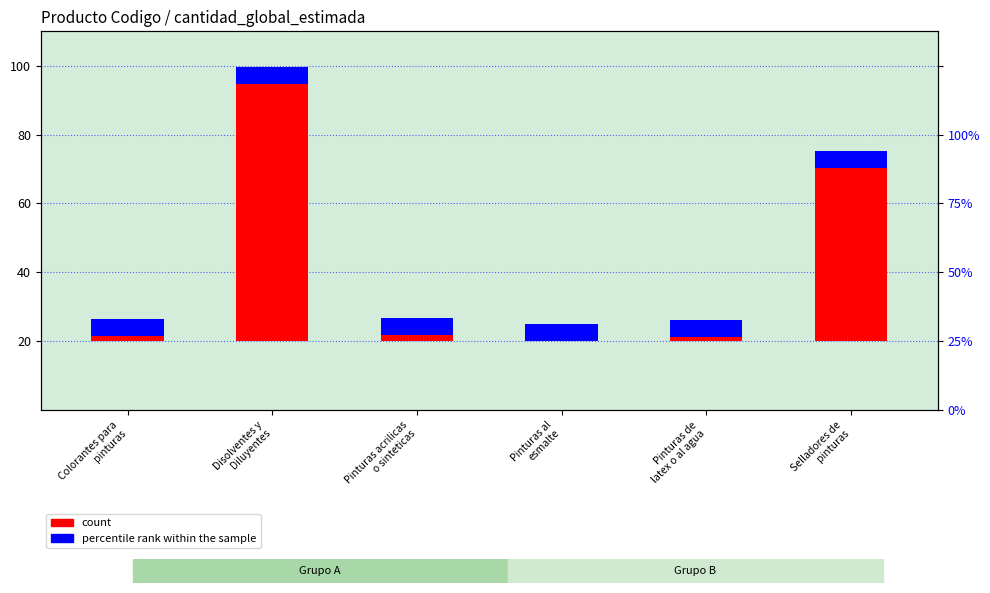

Is it true that count equals 50.2 at Selladores de
pinturas?

True